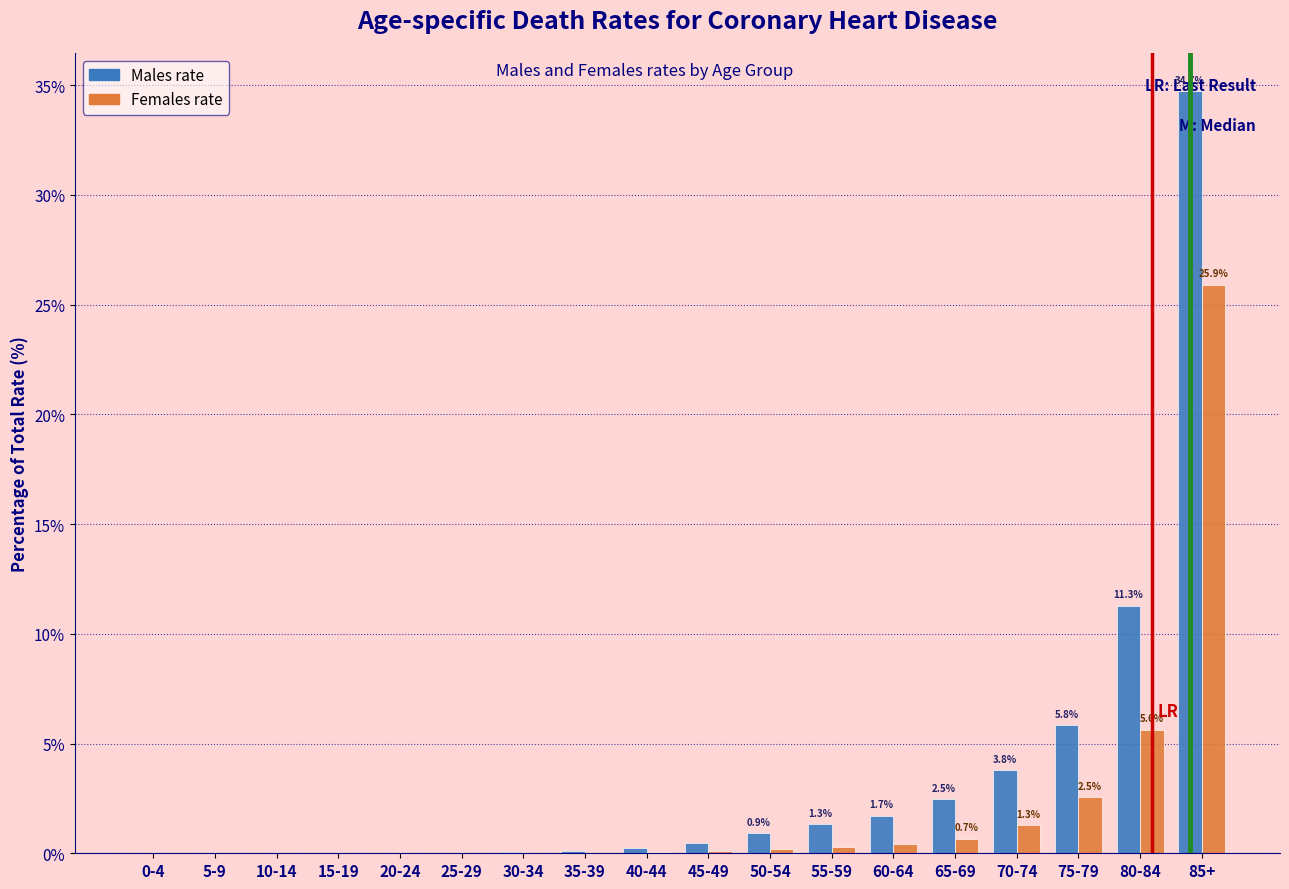

At which label is Males rate closest to 17?

80-84